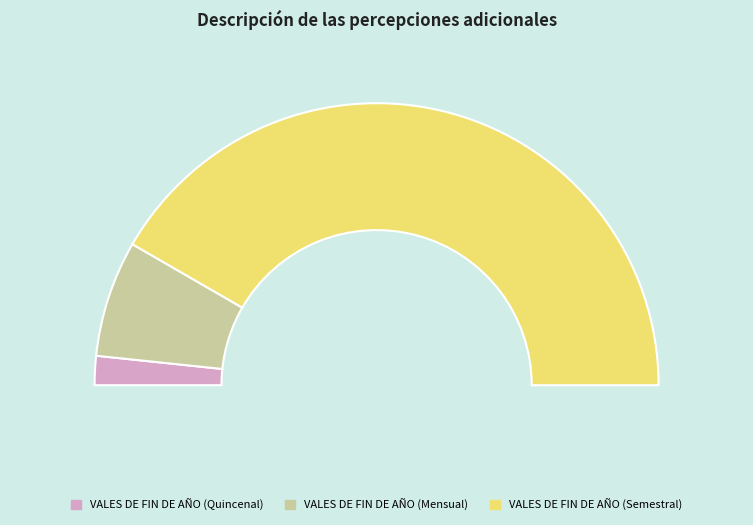

Count the number of slices in the pie.

3